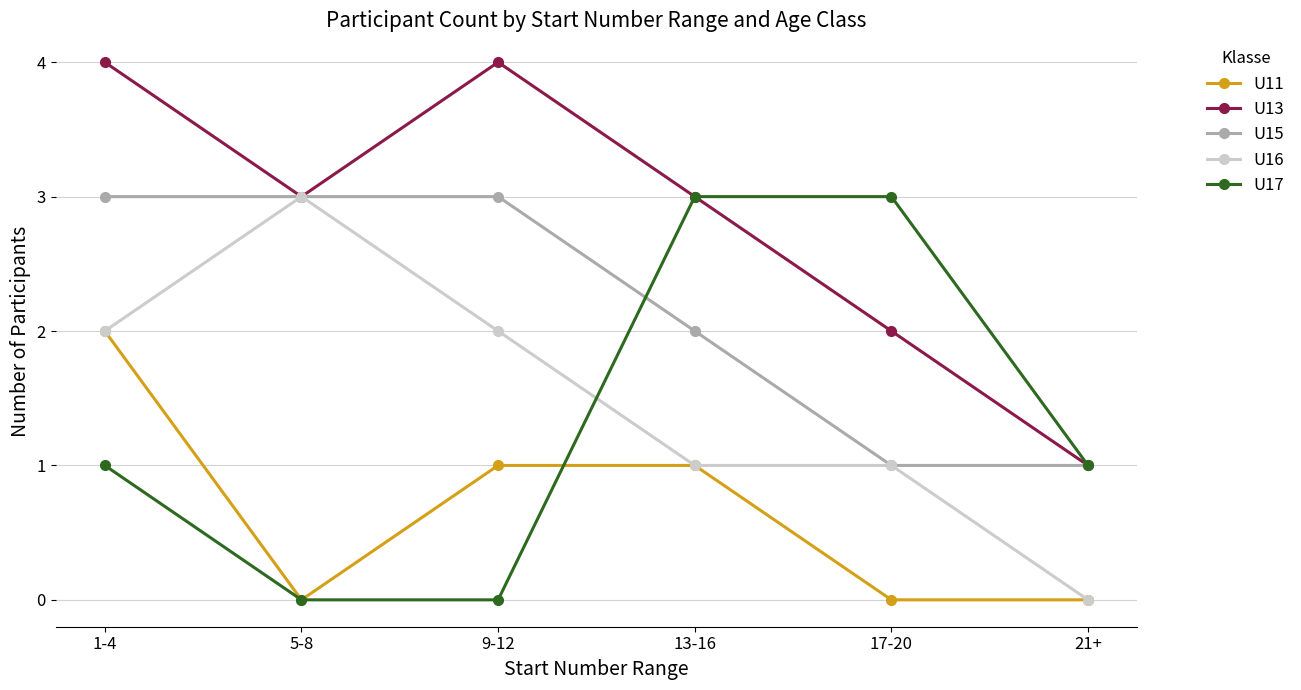

What is the difference between the second highest and minimum values in the U15 series?

2